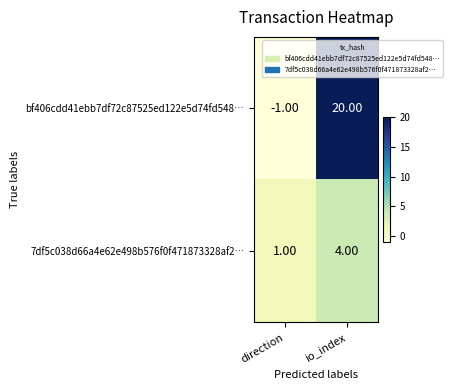

Rank the series by their average value, from lowest to highest.

7df5c038d66a4e62e498b576f0f471873328af2…, bf406cdd41ebb7df72c87525ed122e5d74fd548…